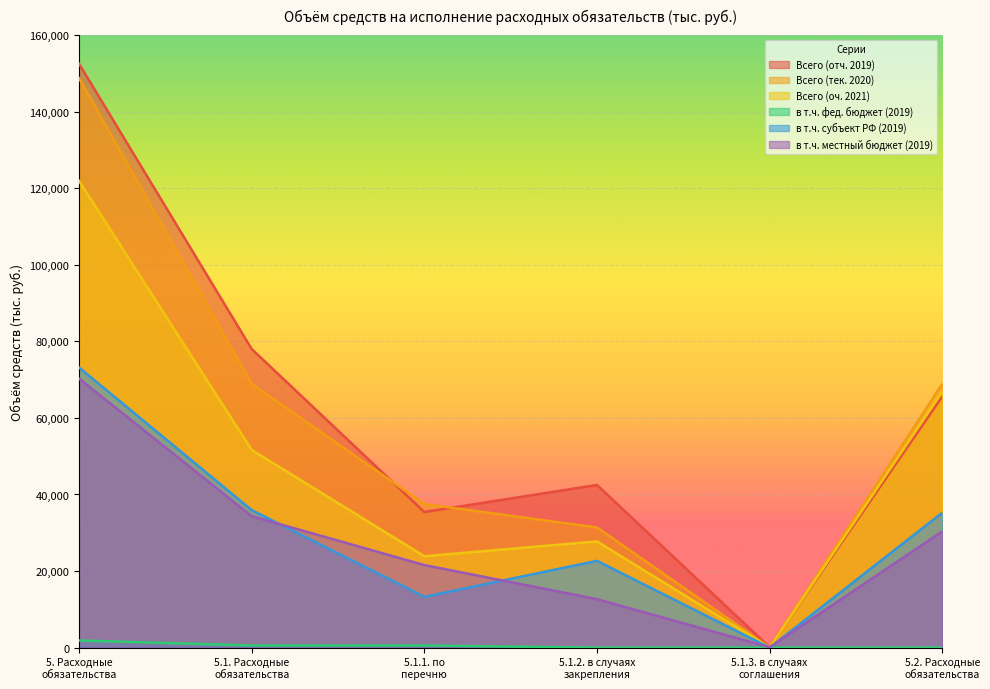

Reading left to right, what are all the values shown in this chart?

Всего (отч. 2019): 5. Расходные
обязательства=152538.6	5.1. Расходные
обязательства=78011.1	5.1.1. по
перечню=35419.7	5.1.2. в случаях
закрепления=42489.4	5.1.3. в случаях
соглашения=102.0	5.2. Расходные
обязательства=65628.3
Всего (тек. 2020): 5. Расходные
обязательства=148760.3	5.1. Расходные
обязательства=68929.5	5.1.1. по
перечню=37509.0	5.1.2. в случаях
закрепления=31396.2	5.1.3. в случаях
соглашения=24.3	5.2. Расходные
обязательства=68907.7
Всего (оч. 2021): 5. Расходные
обязательства=121943.2	5.1. Расходные
обязательства=51650.2	5.1.1. по
перечню=23880.0	5.1.2. в случаях
закрепления=27745.9	5.1.3. в случаях
соглашения=24.3	5.2. Расходные
обязательства=66887.8
в т.ч. фед. бюджет (2019): 5. Расходные
обязательства=1871.8	5.1. Расходные
обязательства=559.2	5.1.1. по
перечню=559.2	5.1.2. в случаях
закрепления=0.0	5.1.3. в случаях
соглашения=0.0	5.2. Расходные
обязательства=0.0
в т.ч. субъект РФ (2019): 5. Расходные
обязательства=73188.6	5.1. Расходные
обязательства=35935.3	5.1.1. по
перечню=13263.3	5.1.2. в случаях
закрепления=22672.0	5.1.3. в случаях
соглашения=0.0	5.2. Расходные
обязательства=35248.8
в т.ч. местный бюджет (2019): 5. Расходные
обязательства=70297.4	5.1. Расходные
обязательства=34335.8	5.1.1. по
перечню=21572.9	5.1.2. в случаях
закрепления=12660.9	5.1.3. в случаях
соглашения=102.0	5.2. Расходные
обязательства=30379.5